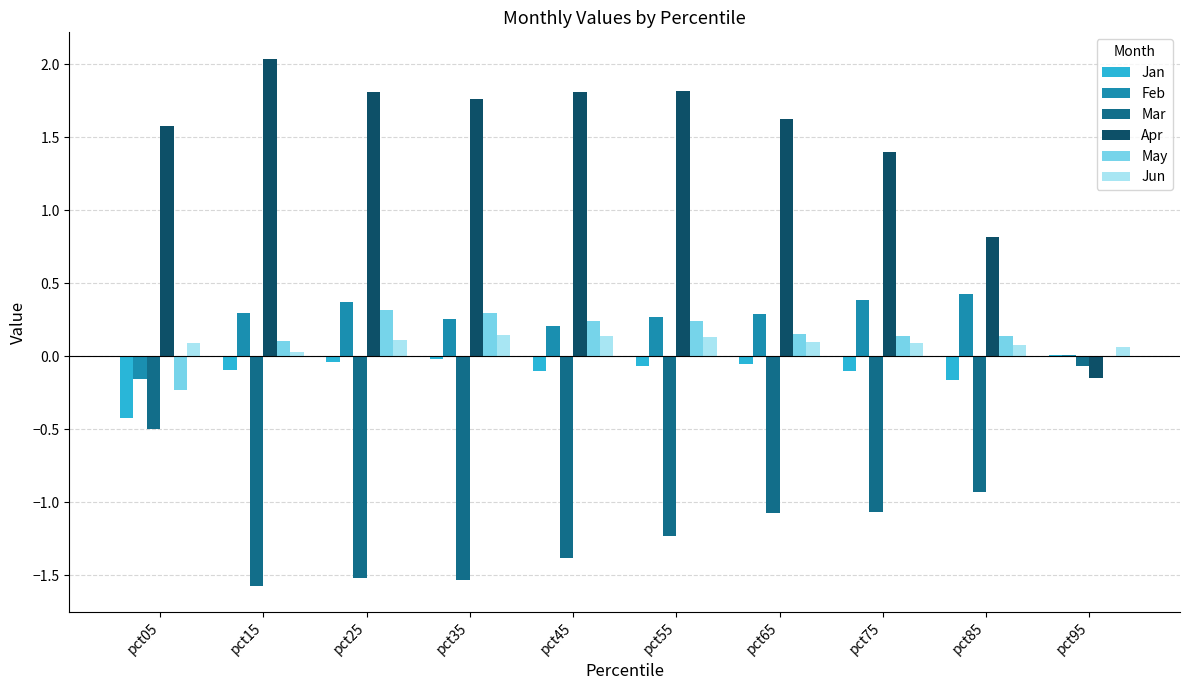

What is the sum of all Jan values?

-1.1